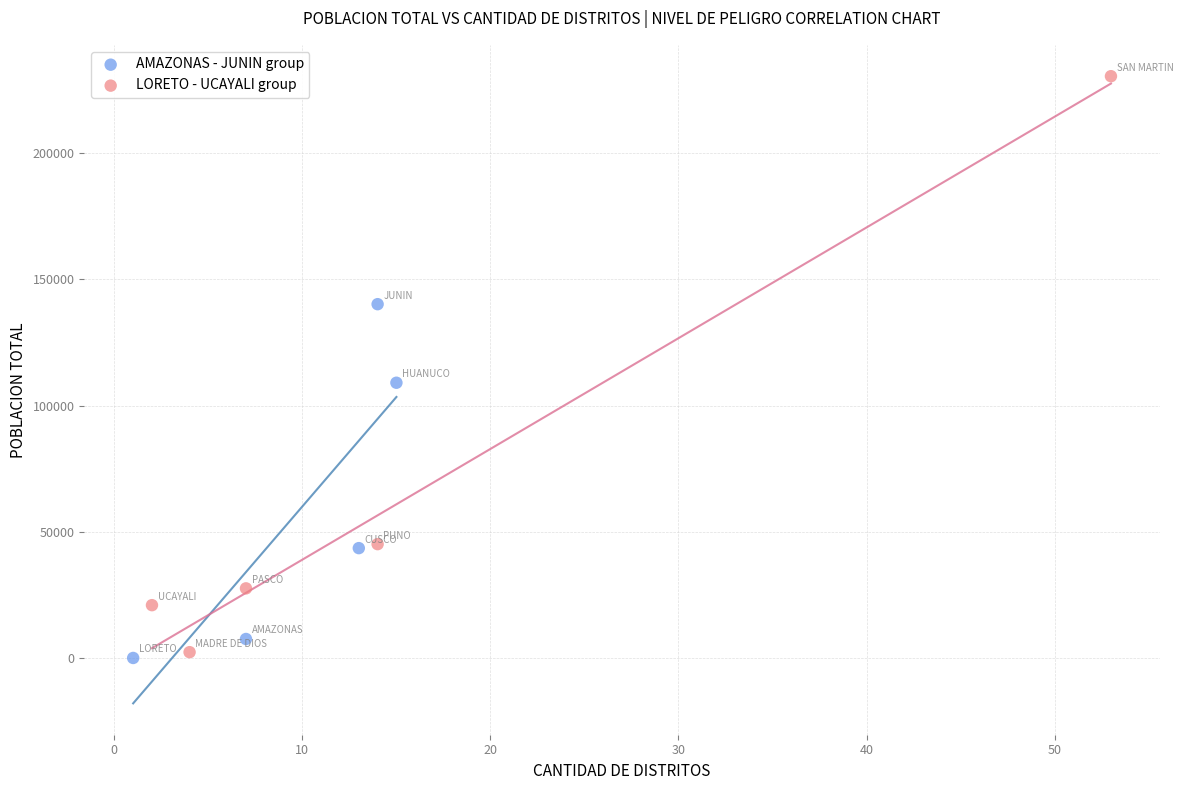

Which series contains the highest Y value?

LORETO - UCAYALI group